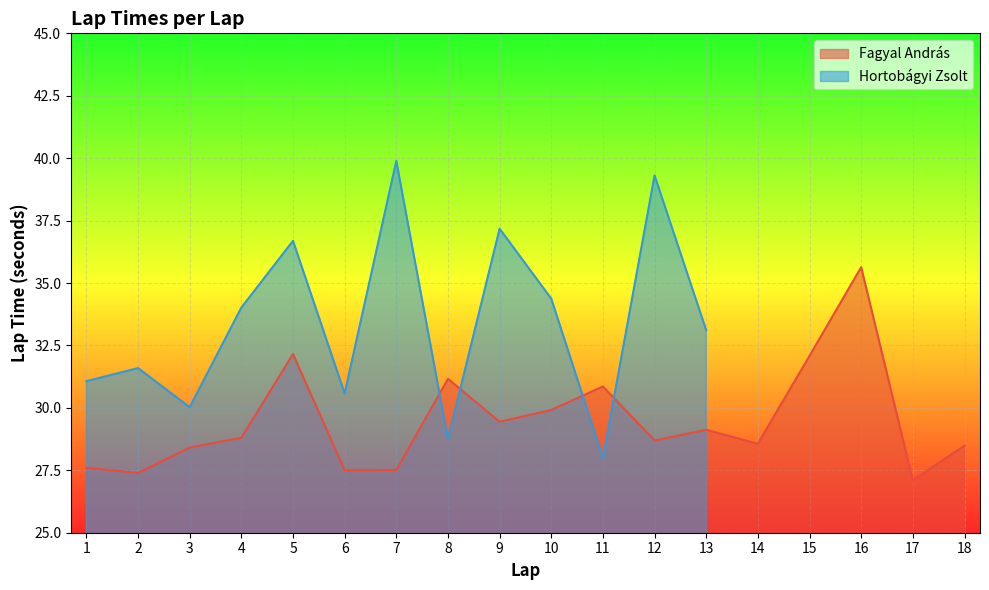

What is the difference between the values at 6 and 15?

4.6